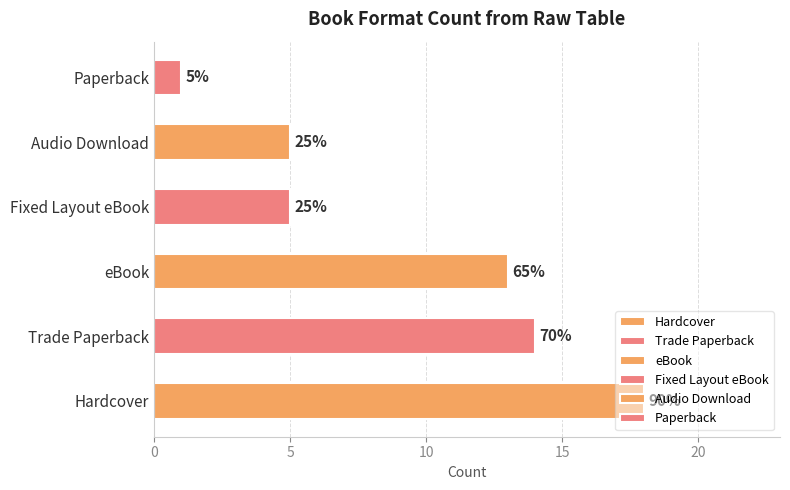

Reading right to left, transcribe all the data shown in this chart.

1	5	5	13	14	18